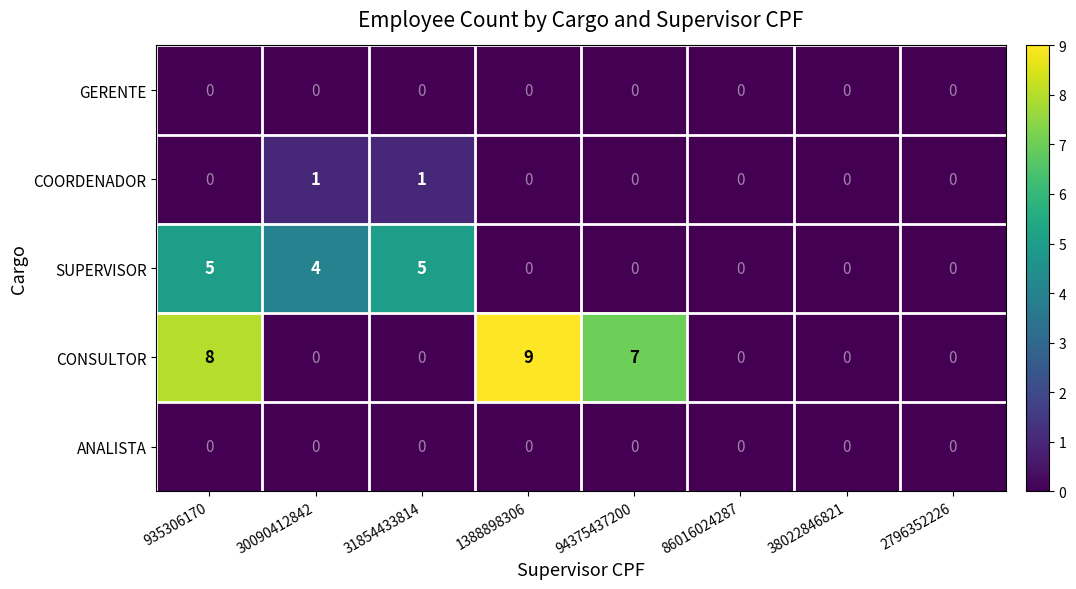

Is it true that SUPERVISOR equals 5 at 31854433814?

True